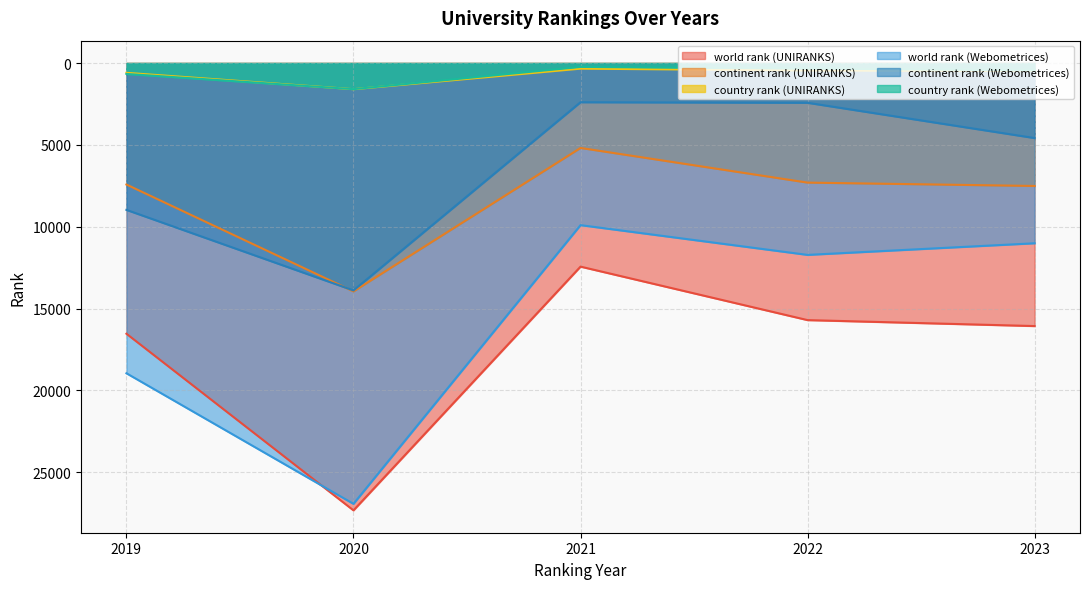

List the labels in order of world rank (Webometrices) value, smallest first.

2021, 2023, 2022, 2019, 2020